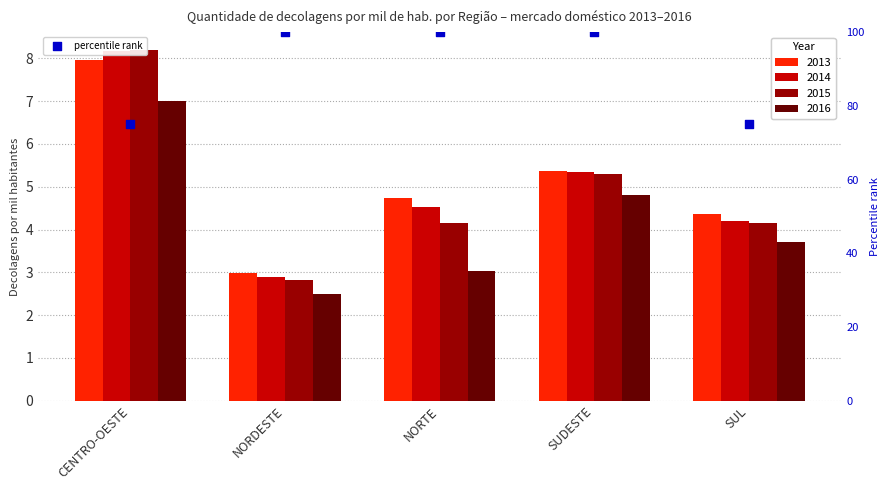

What is the ratio of the value at NORDESTE to the value at CENTRO-OESTE?

1.3